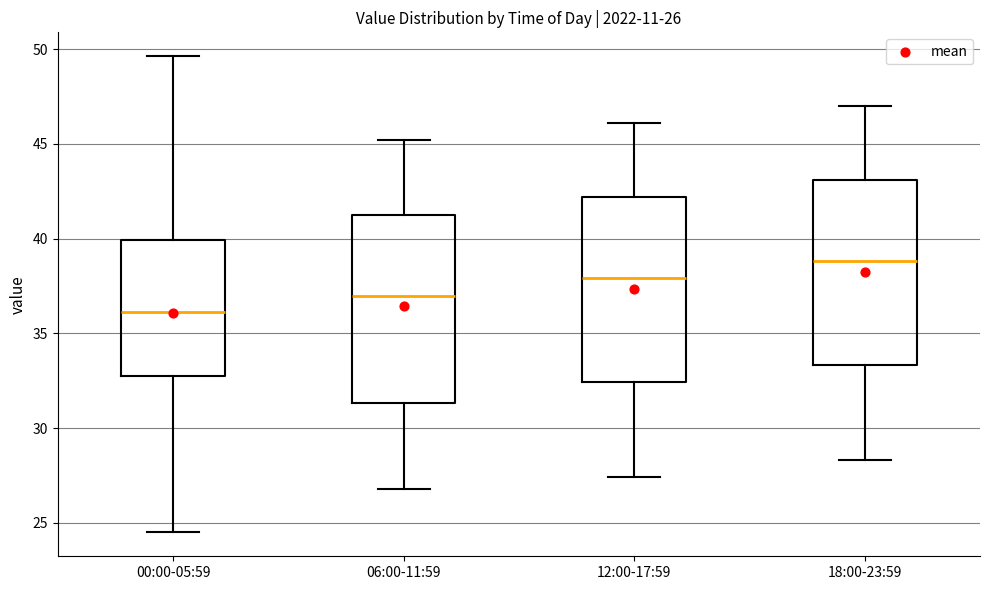

Which box has the highest median line?

18:00-23:59